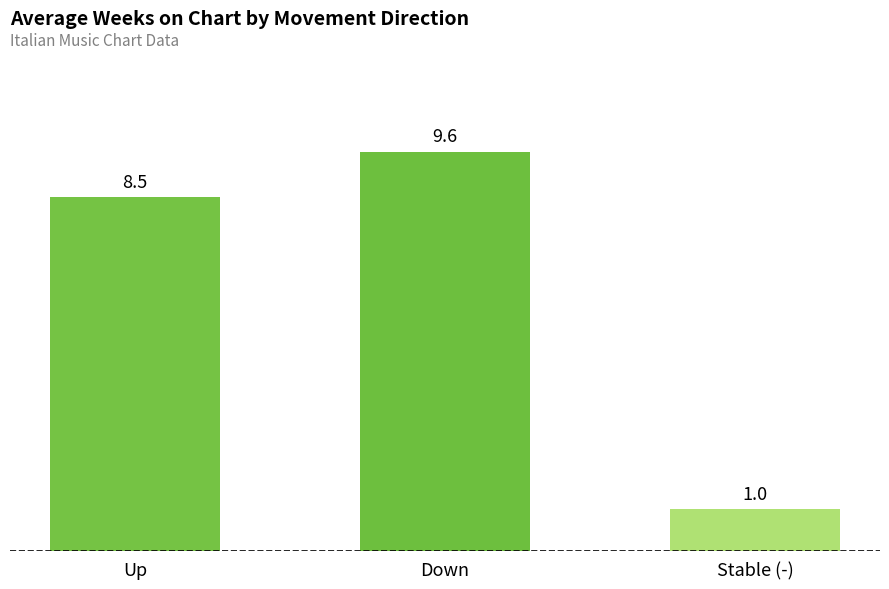

At which label is the value closest to 5?

Up